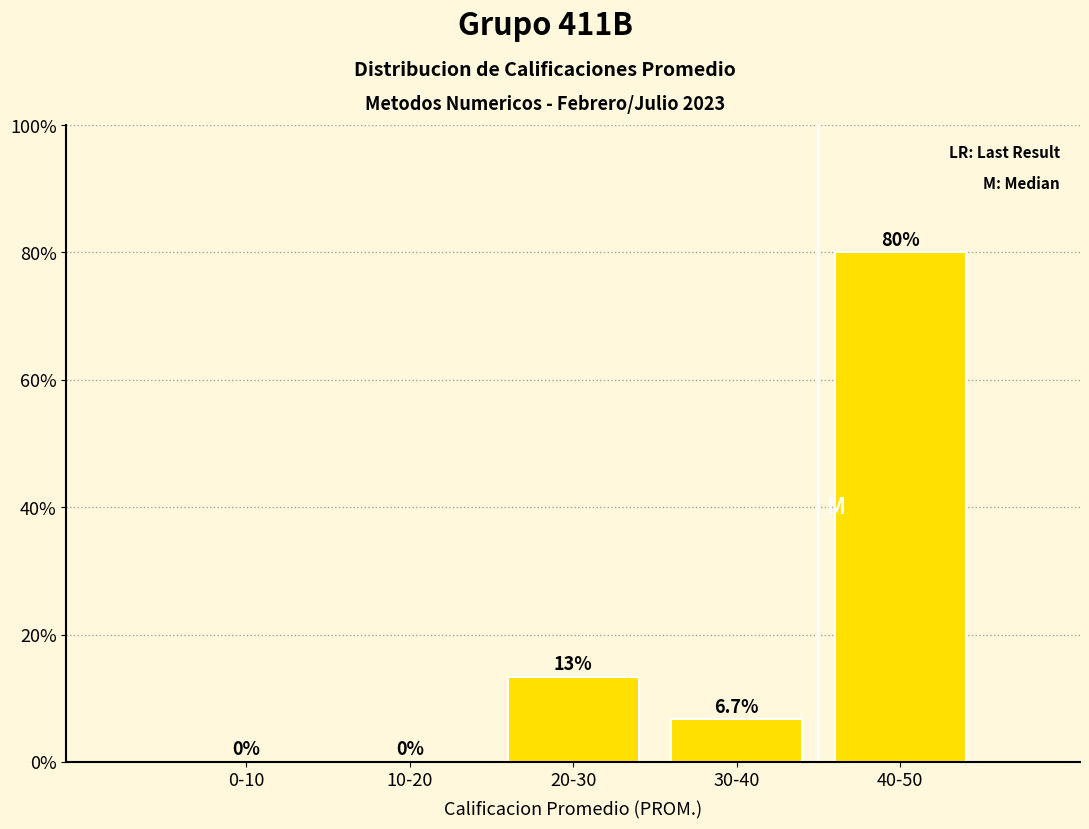

Reading left to right, list all the values displayed in this chart.

0-10=0.0	10-20=0.0	20-30=13.3	30-40=6.7	40-50=80.0